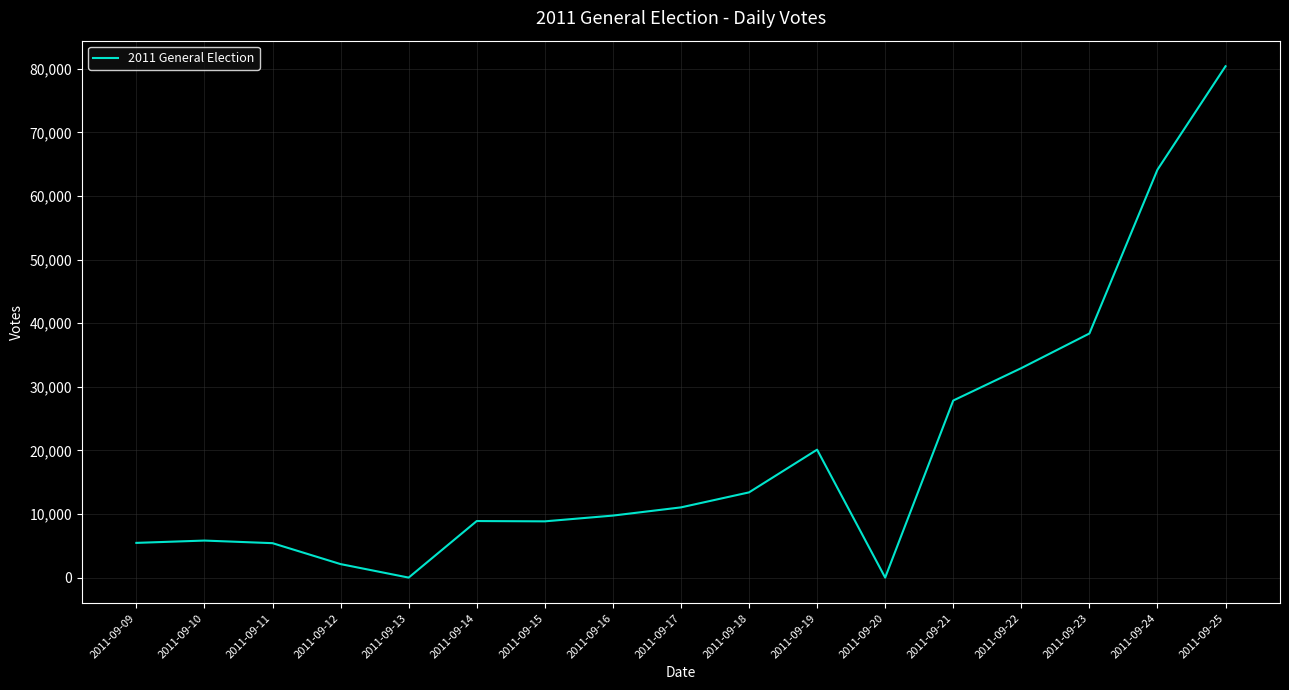

Is this an area chart (filled region under the line)?

No